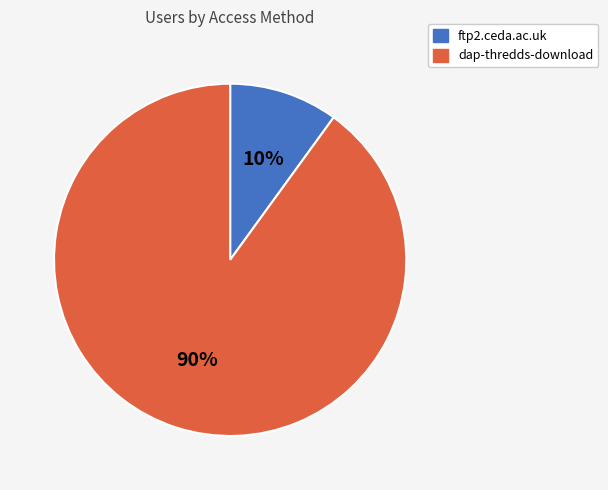

To the nearest percent, what is the difference between the largest and smallest slice percentages?

80%